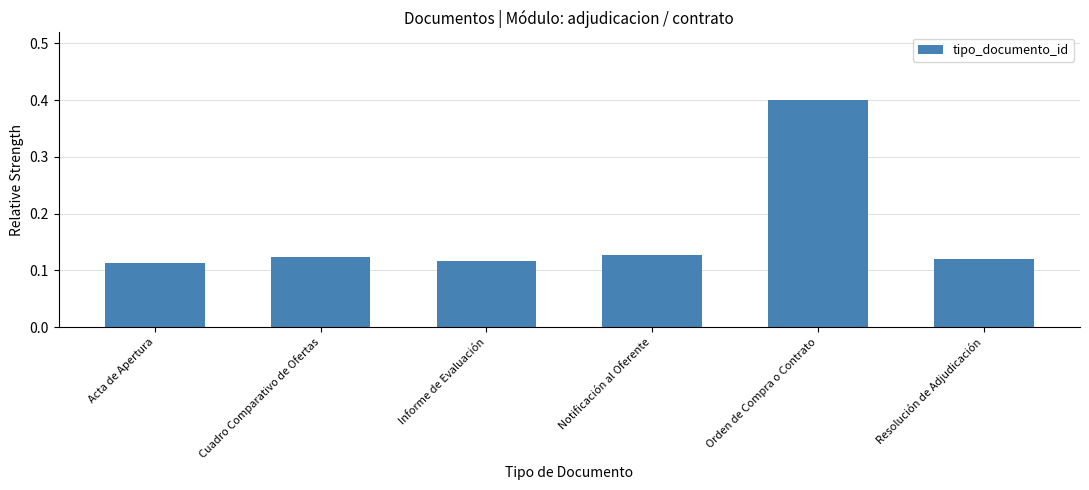

The chart shows a value of 0.2 at Resolución de Adjudicación. True or false?

False